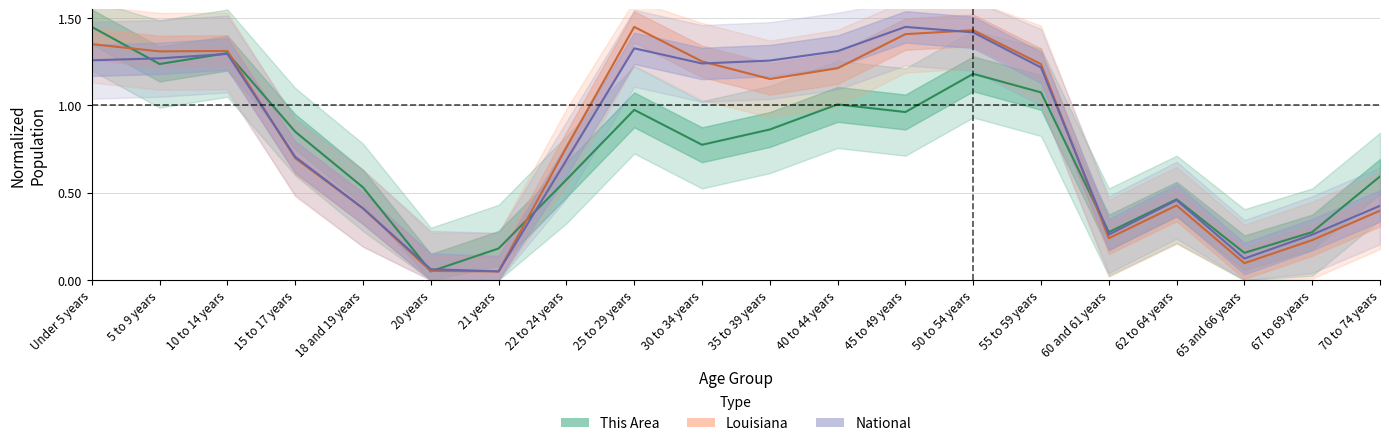

Reading right to left, transcribe all the data shown in this chart.

This Area: 0.6	0.3	0.2	0.5	0.3	1.1	1.2	1.0	1.0	0.9	0.8	1.0	0.6	0.2	0.1	0.5	0.8	1.3	1.2	1.4
Louisiana: 0.4	0.2	0.1	0.4	0.2	1.2	1.4	1.4	1.2	1.2	1.3	1.4	0.8	0.1	0.1	0.4	0.7	1.3	1.3	1.4
National: 0.4	0.3	0.1	0.5	0.3	1.2	1.4	1.4	1.3	1.3	1.2	1.3	0.7	0.1	0.1	0.4	0.7	1.3	1.3	1.3